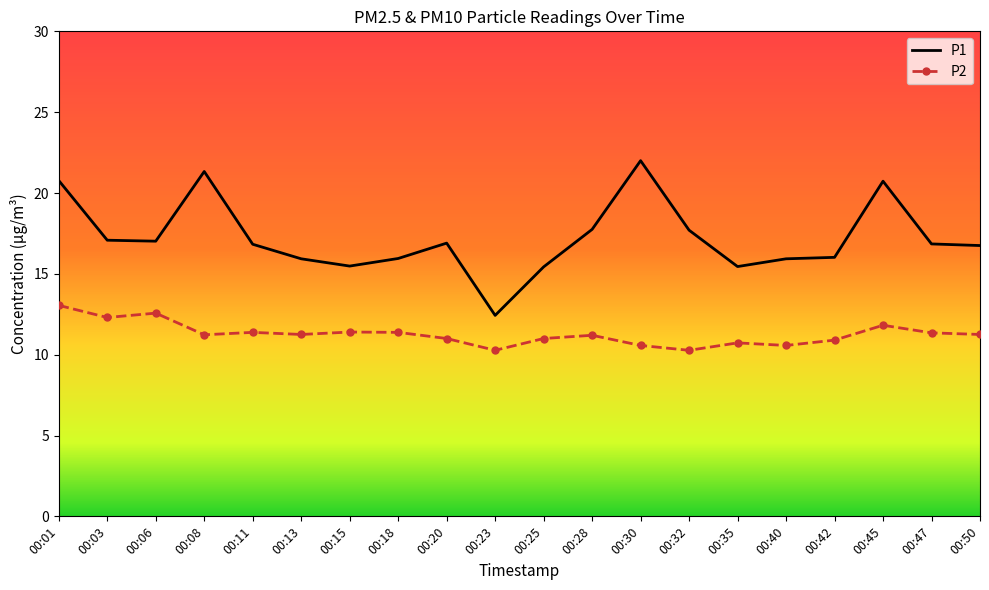

What is the spread (max minus min) of values at 00:50?

5.5